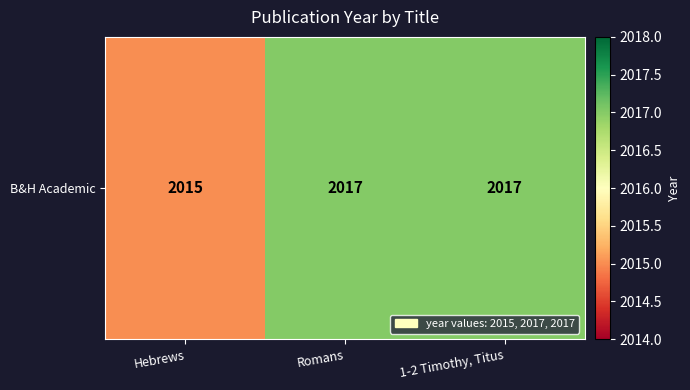

Which has a higher value, 1-2 Timothy, Titus or Romans?

1-2 Timothy, Titus